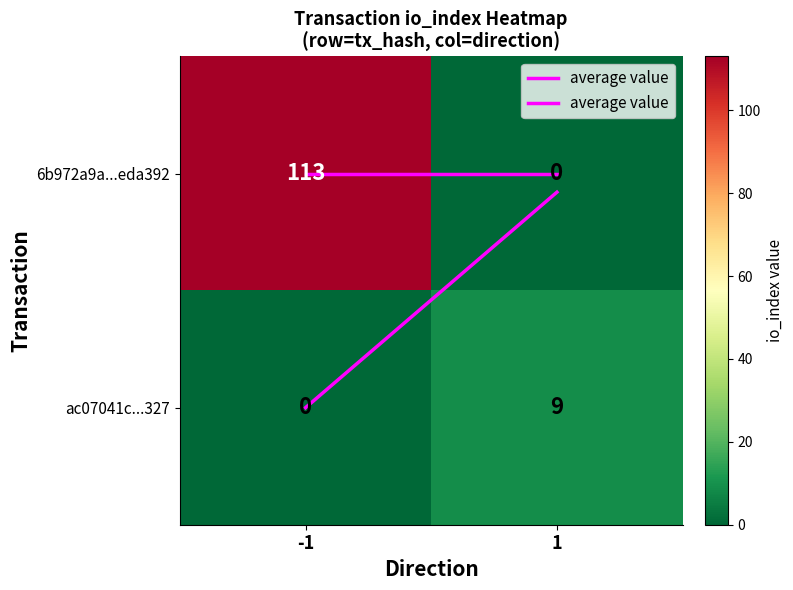

True or false: ac07041c...327 has a value of 5 at -1.

False